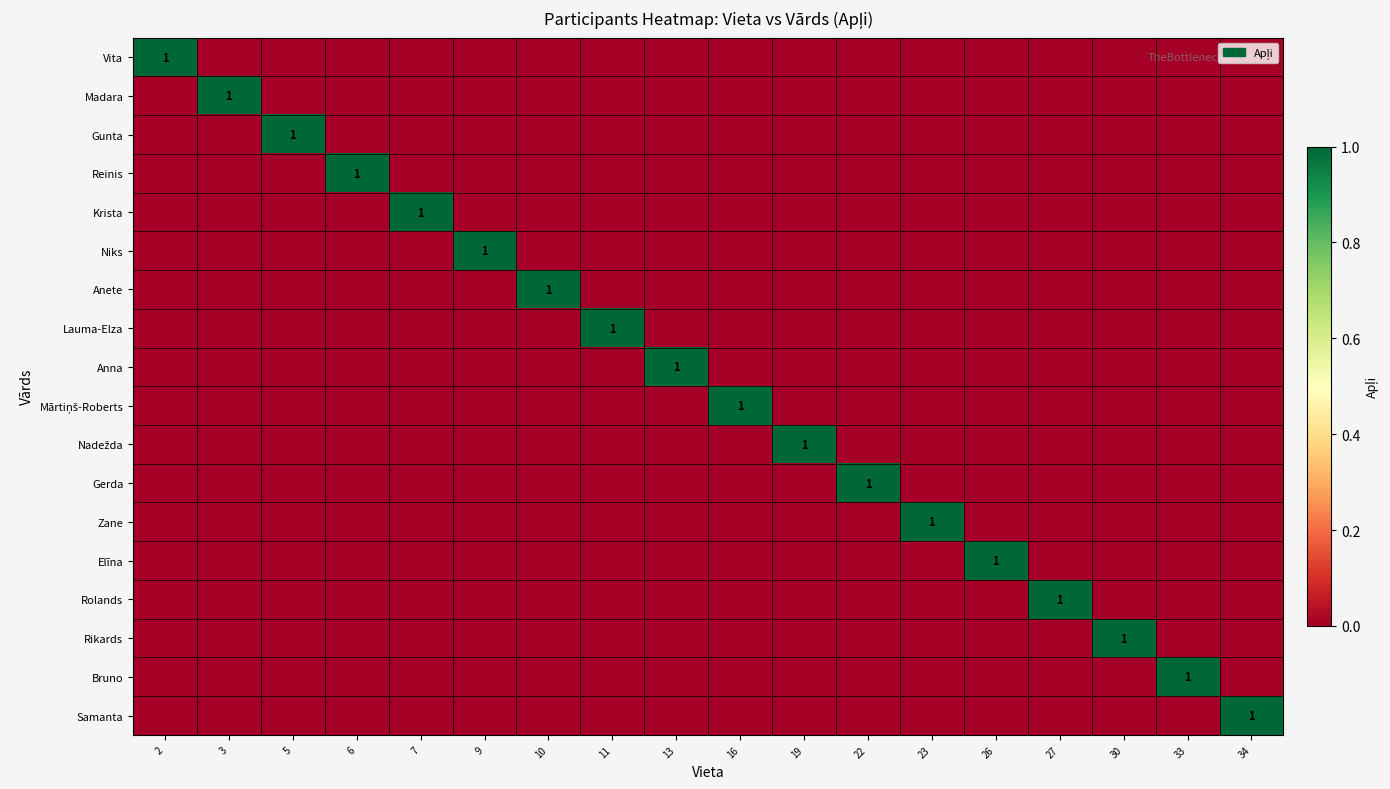

What is the total value across all series at 30?

1